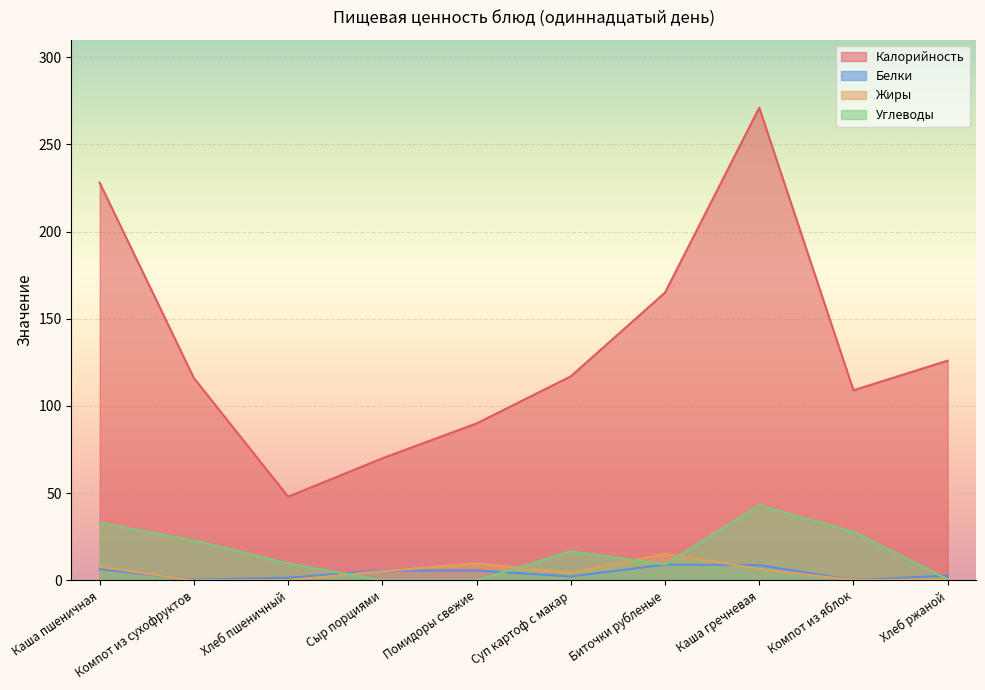

Which series has the largest range (max minus min)?

Калорийность